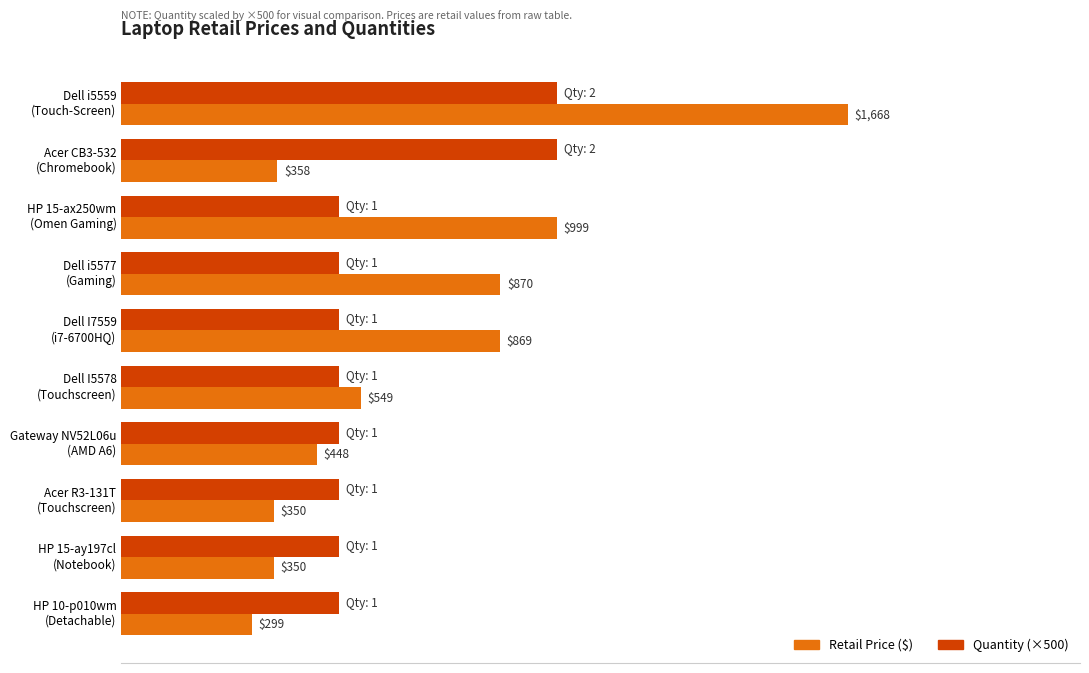

Which label corresponds to the smallest value in the chart?

HP 10-p010wm
(Detachable)